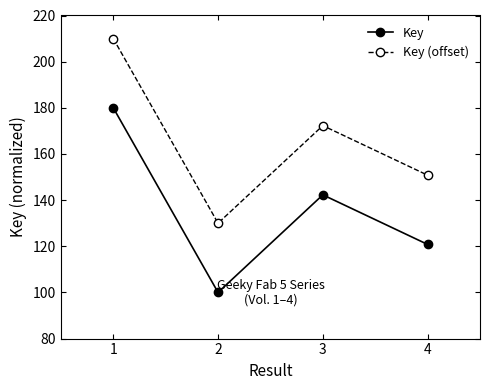

What is the difference between the highest and lowest values at 1?

30.0